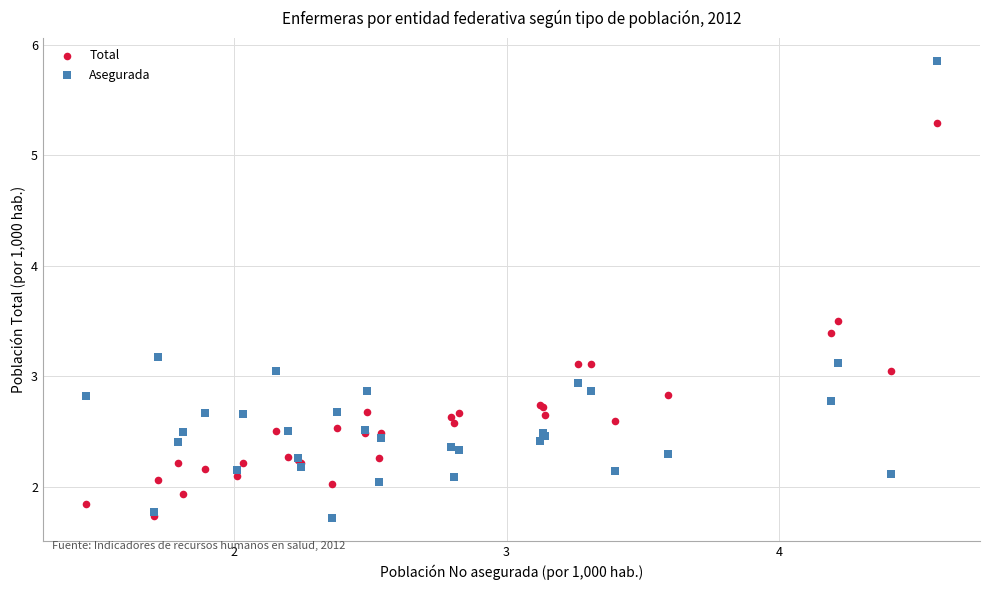

Which series reaches the maximum Y coordinate?

Asegurada